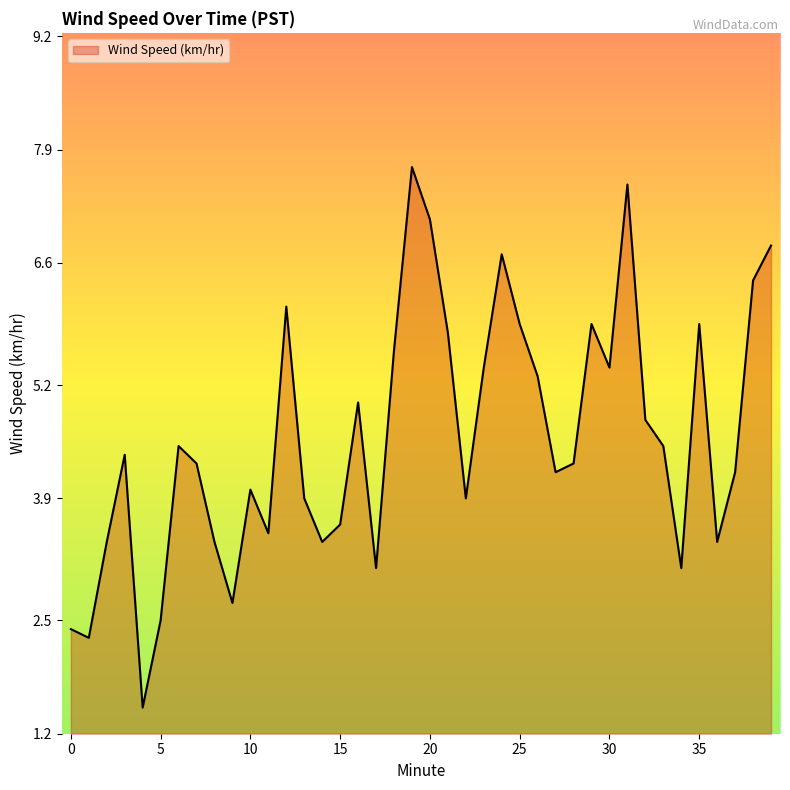

What is the maximum value shown in the chart?

7.7